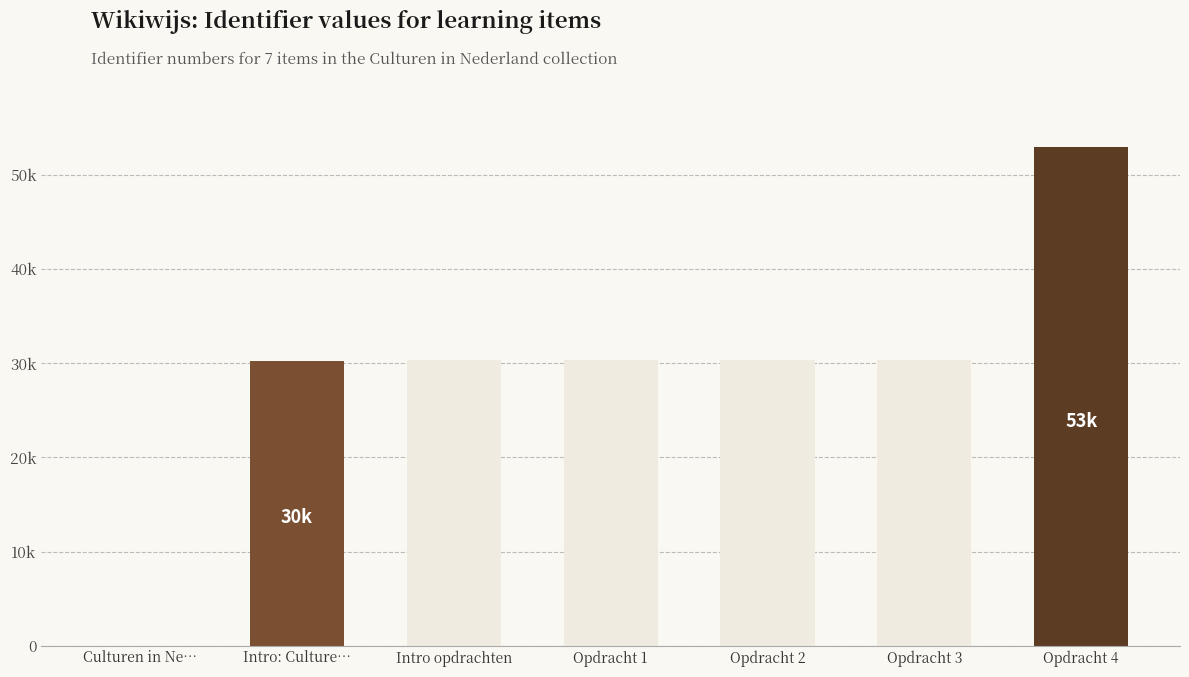

Reading left to right, what are all the values shown in this chart?

Culturen in Ne…=0	Intro: Culture…=30303	Intro opdrachten=30345	Opdracht 1=30327	Opdracht 2=30337	Opdracht 3=30349	Opdracht 4=53026